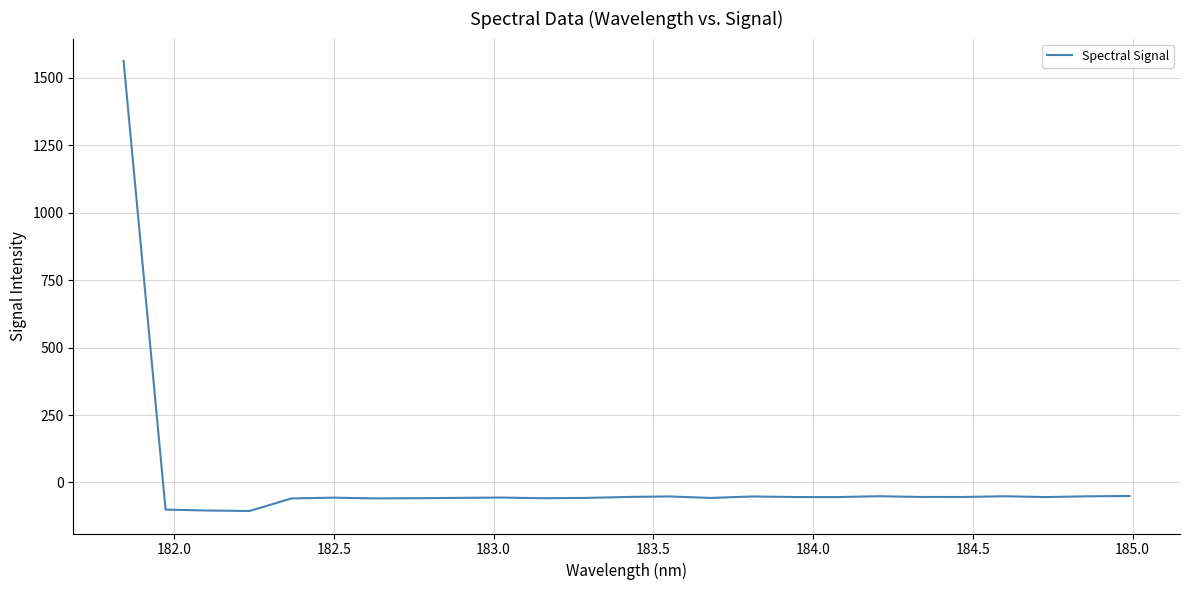

How many series are shown in this chart?

1